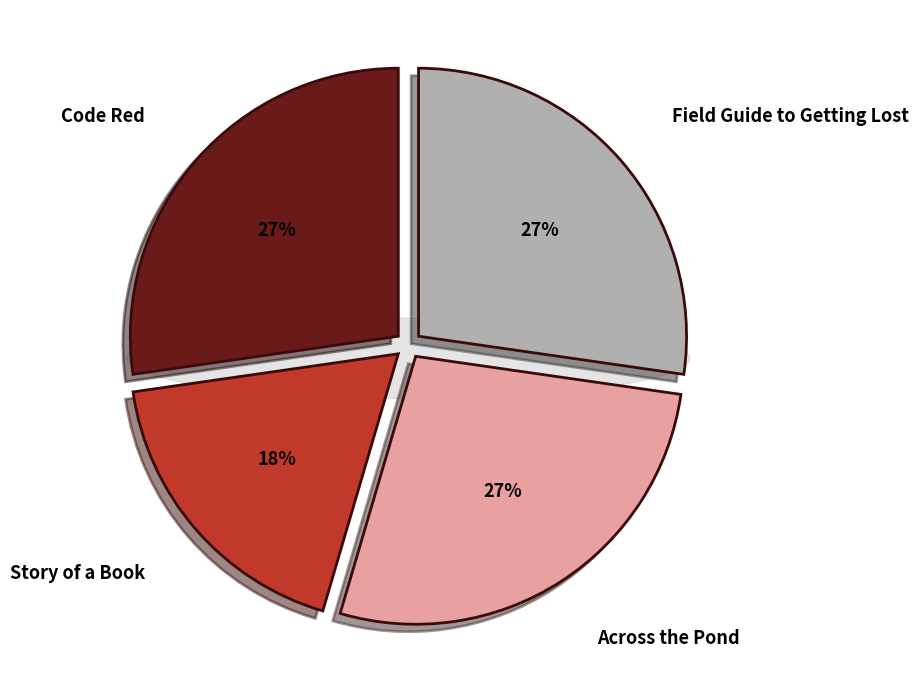

Count the number of slices in the pie.

4